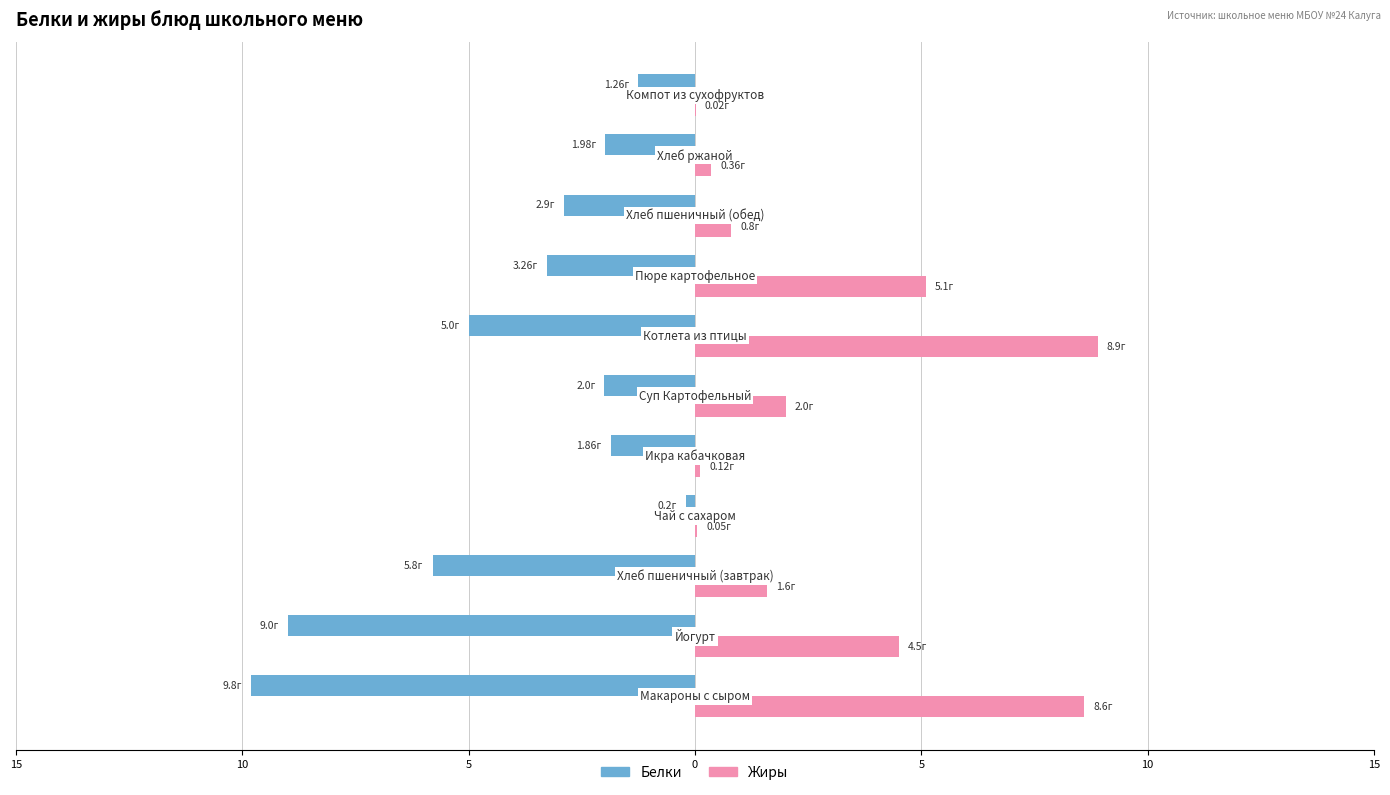

What are all the series names shown in the legend?

Белки, Жиры